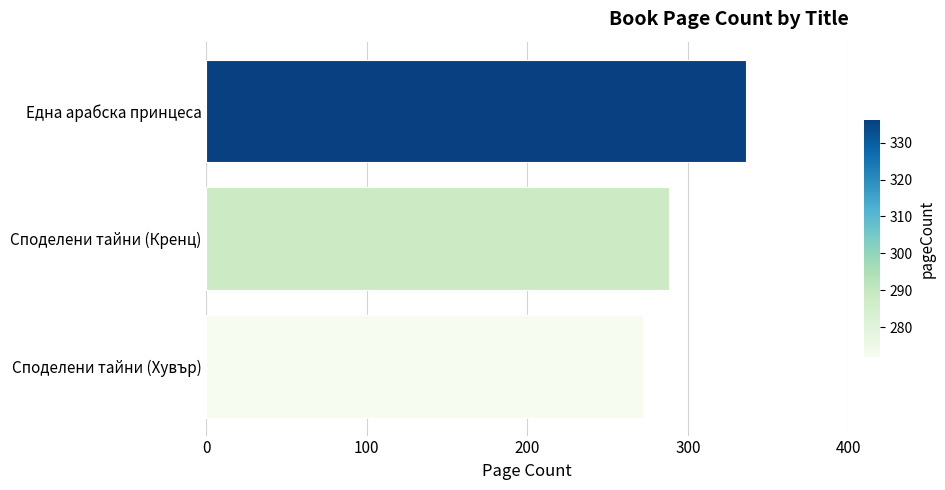

What is the approximate value at Една арабска принцеса?

336